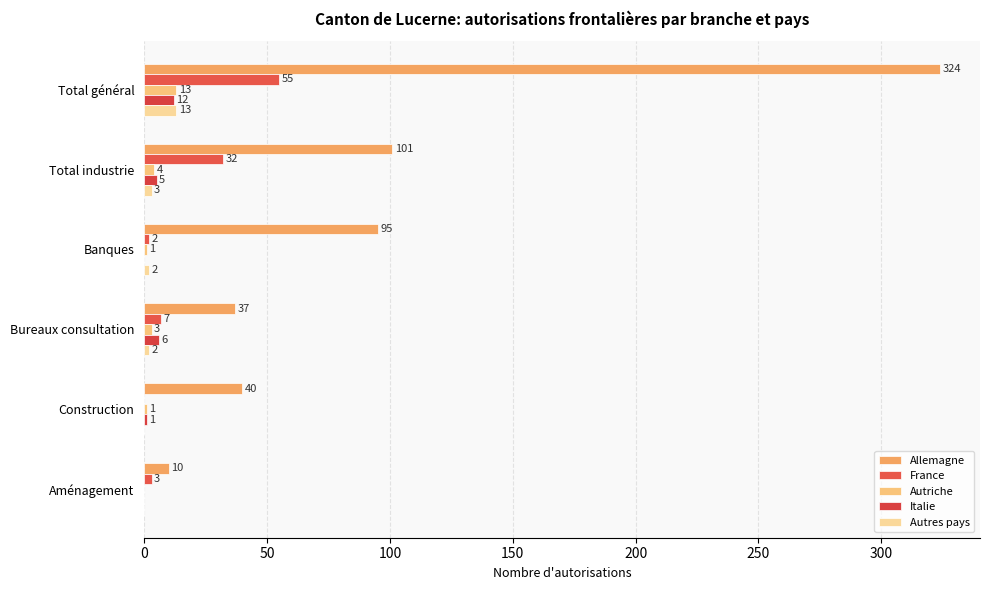

How many distinct data groups are displayed?

5